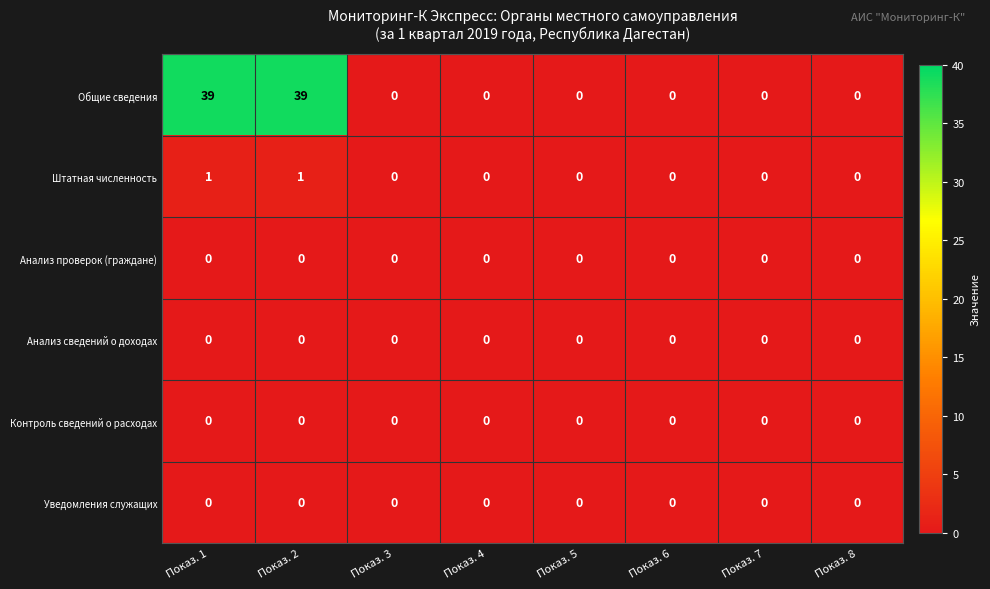

How many series are shown in this chart?

6